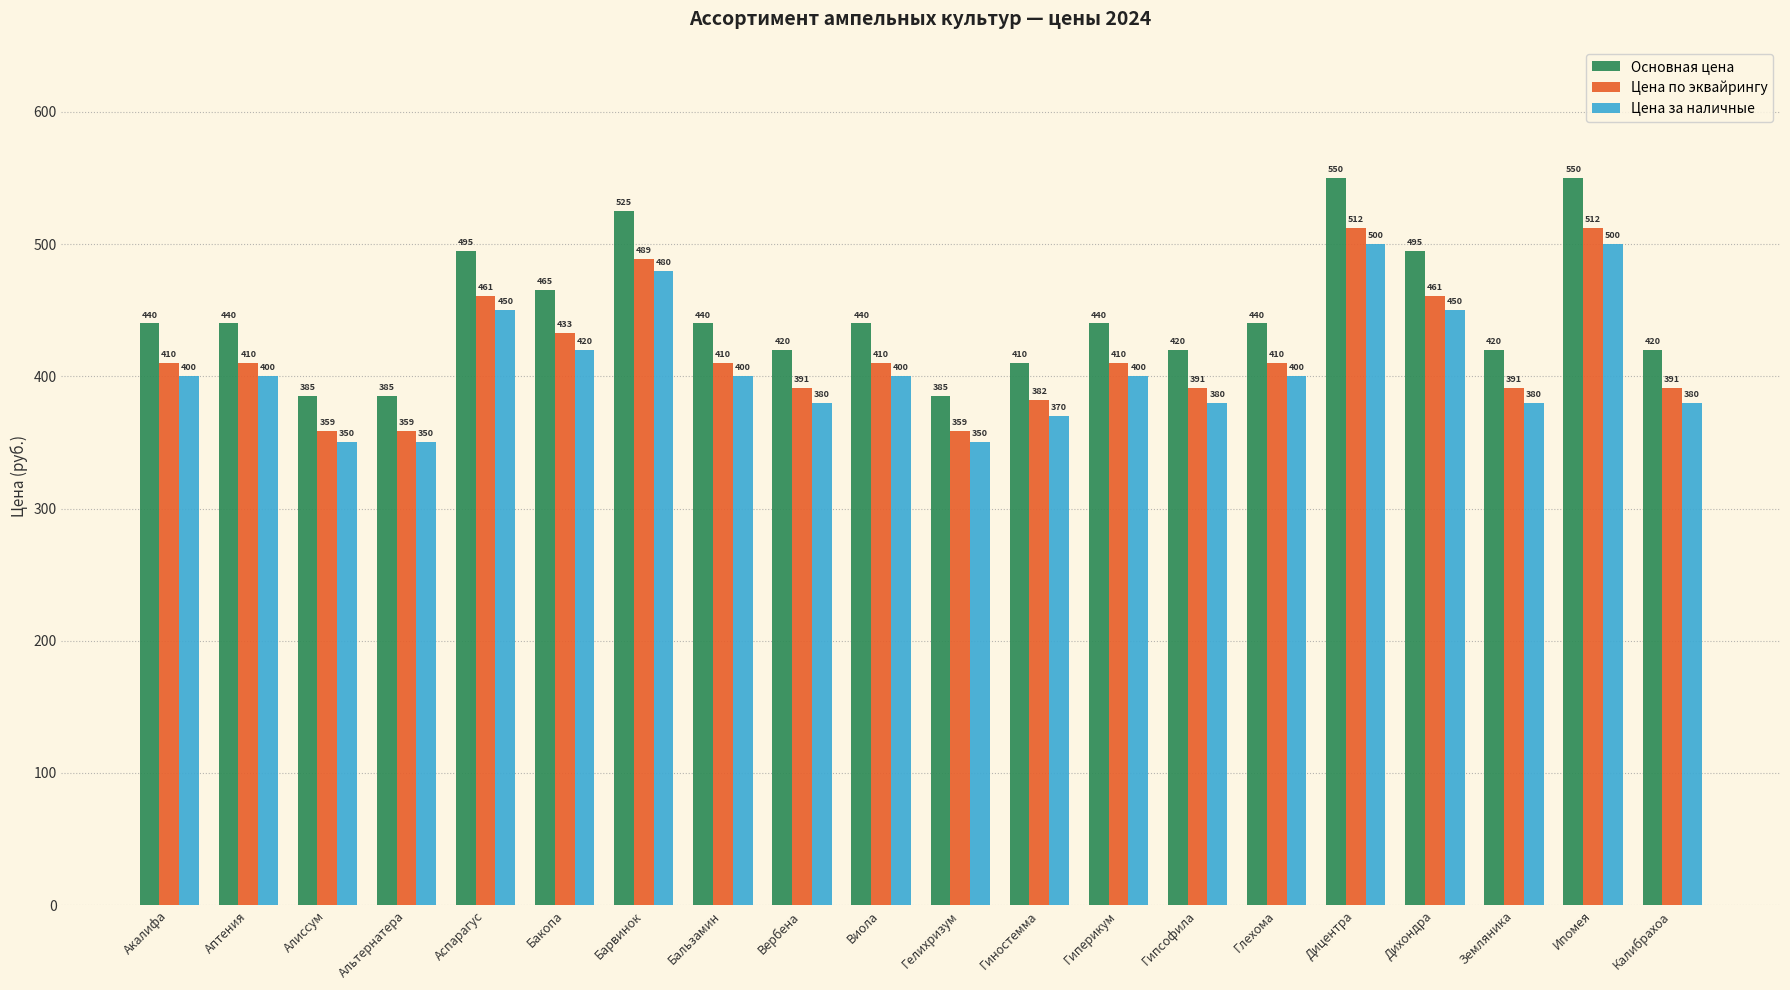

Rank the series at Дицентра from highest to lowest value.

Основная цена, Цена по эквайрингу, Цена за наличные